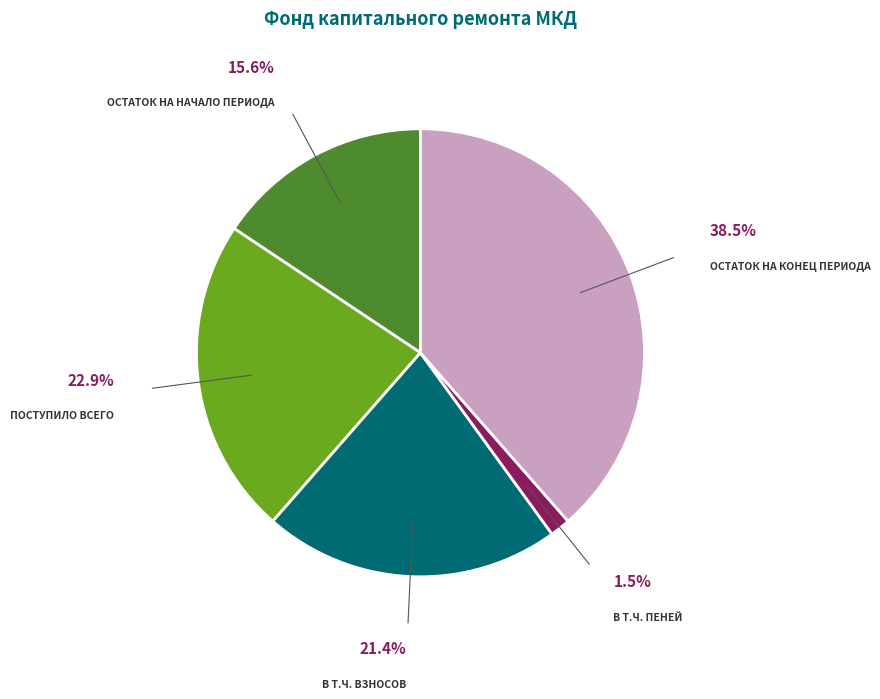

Is there any slice that represents more than half of the pie?

No